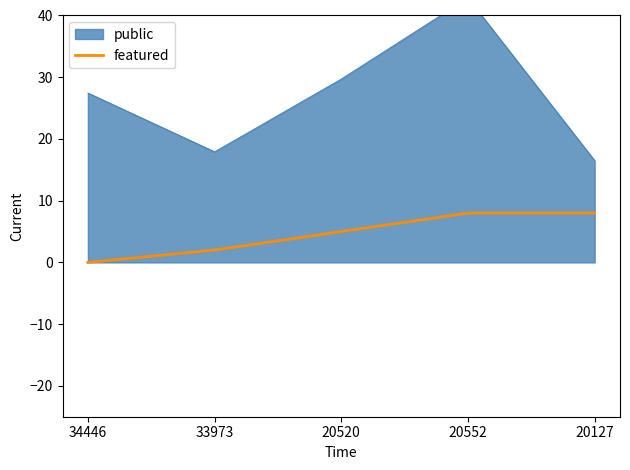

Is it true that featured equals 8 at 20127?

True